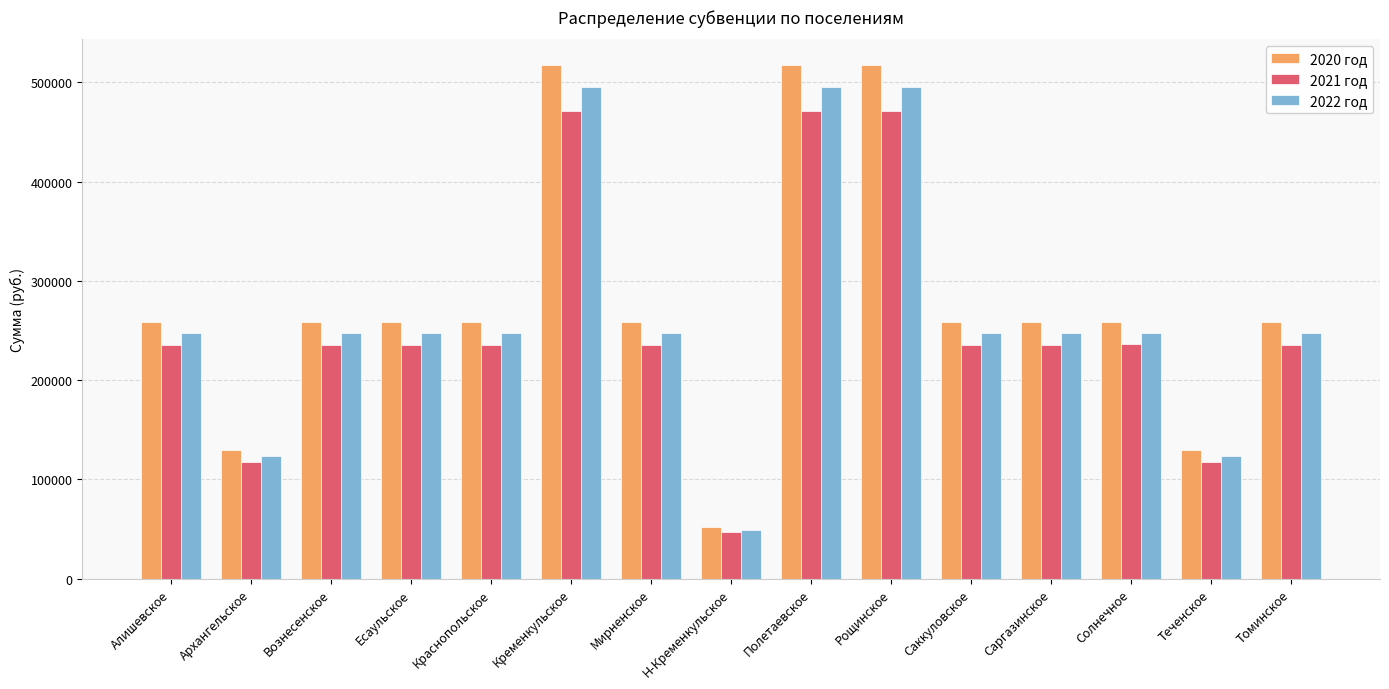

What is the difference between the second highest and second lowest values in the 2020 год series?

387900